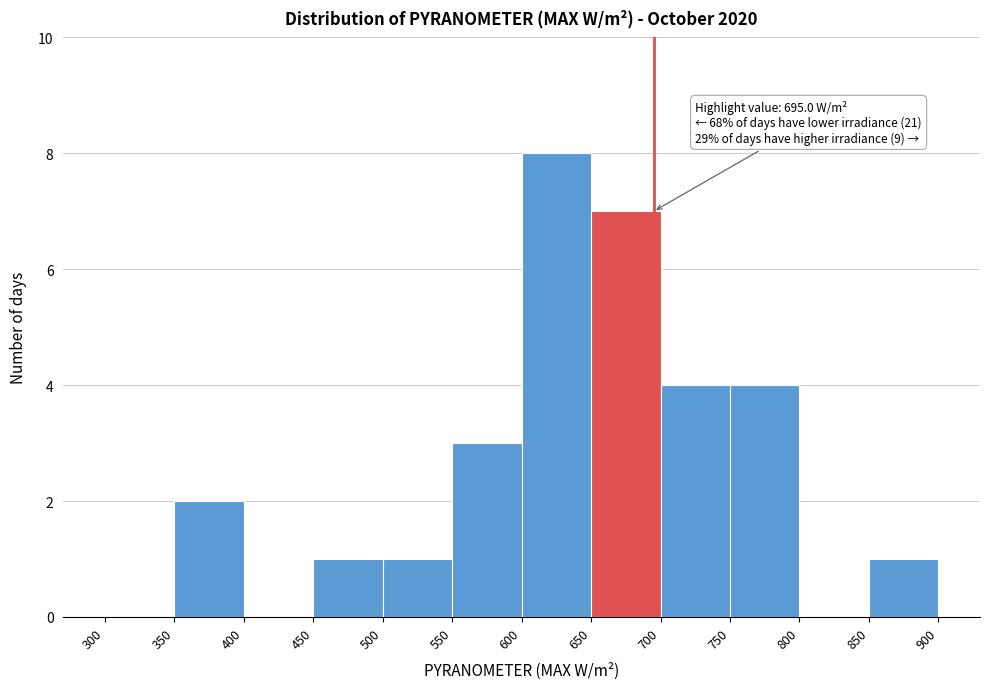

Over which range of the x-axis is the bar tallest?

600 to 650